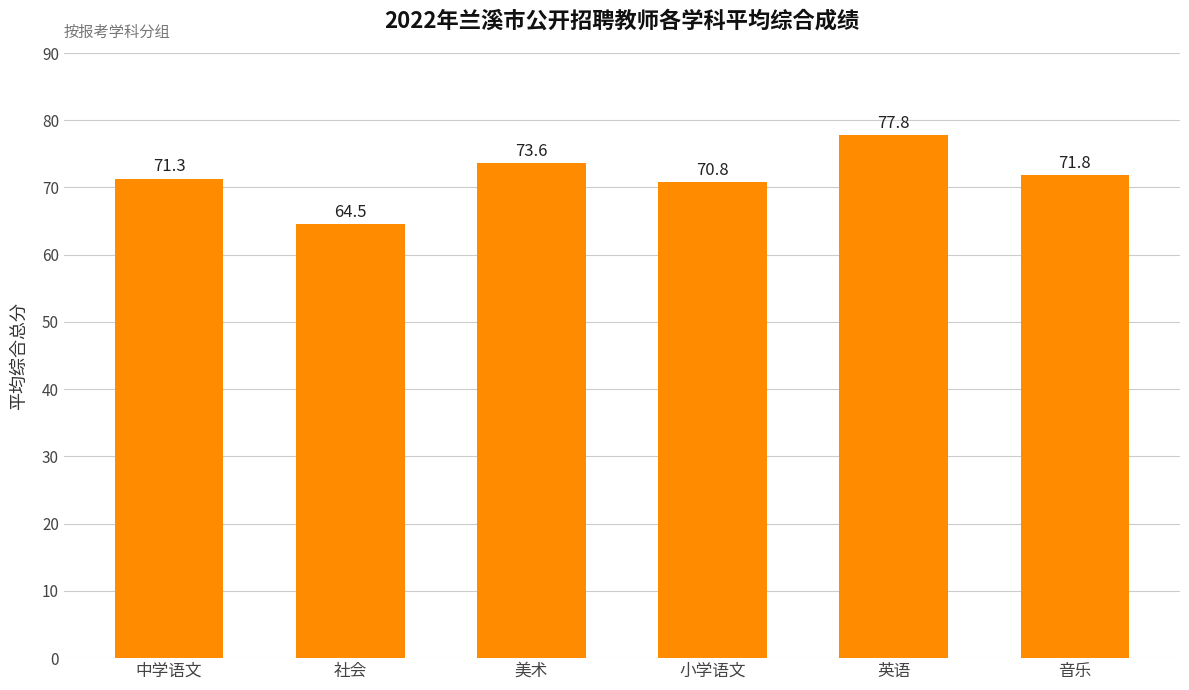

What position from the right is 音乐?

1